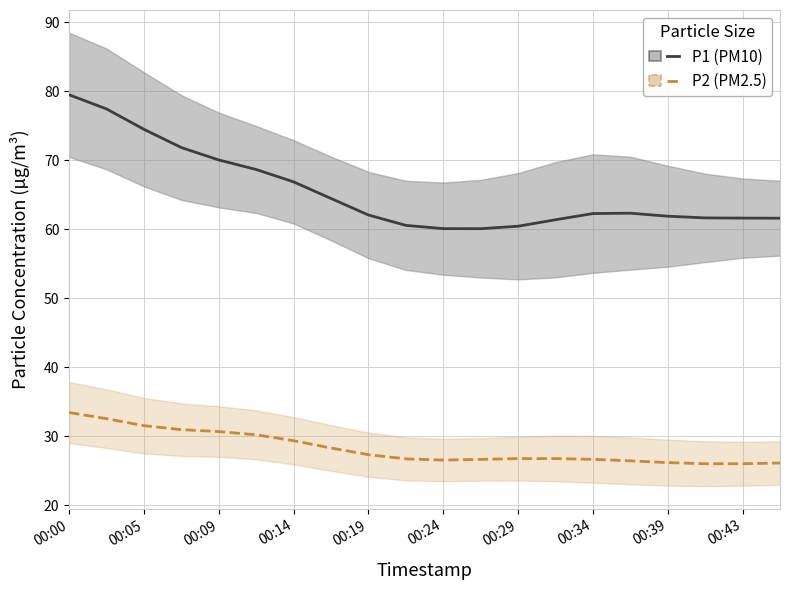

What is the approximate value of P1 (PM10) at 15?

62.3